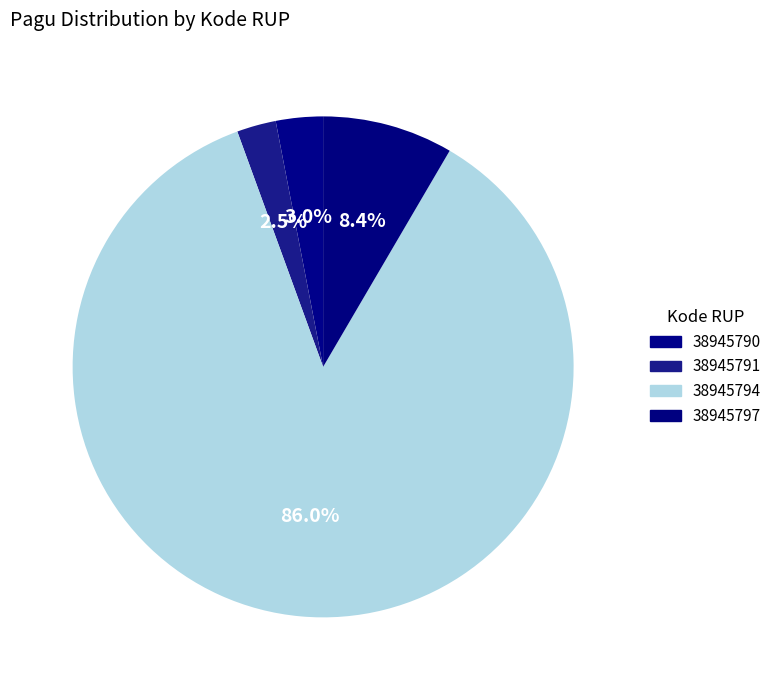

The 38945794 slice represents 75% of the pie. True or false?

False